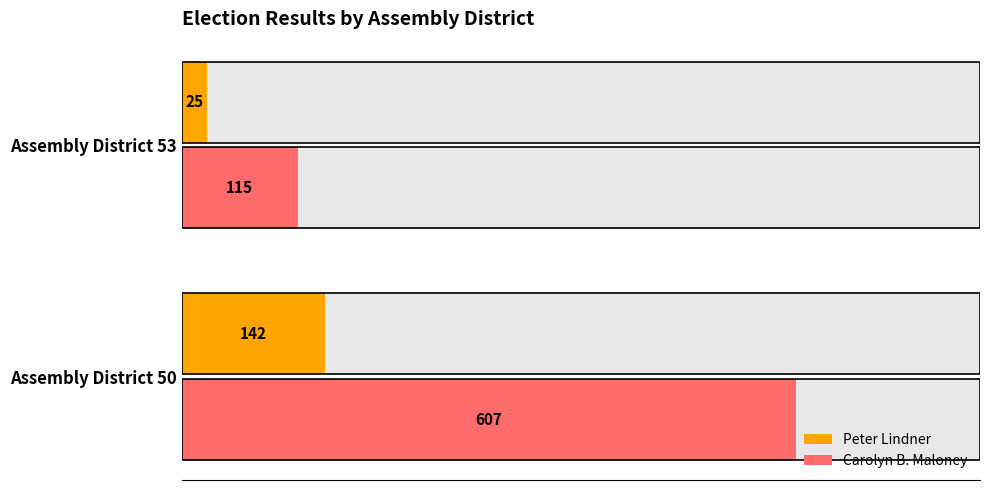

What is the total value across all series at Assembly District 50?

749